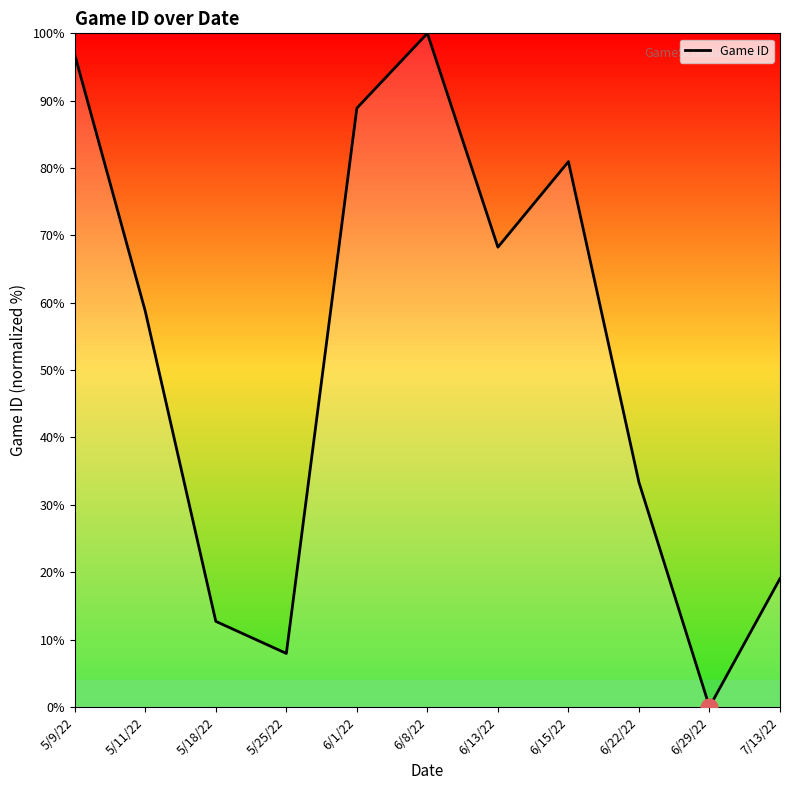

Which label corresponds to the smallest value in the chart?

6/29/22